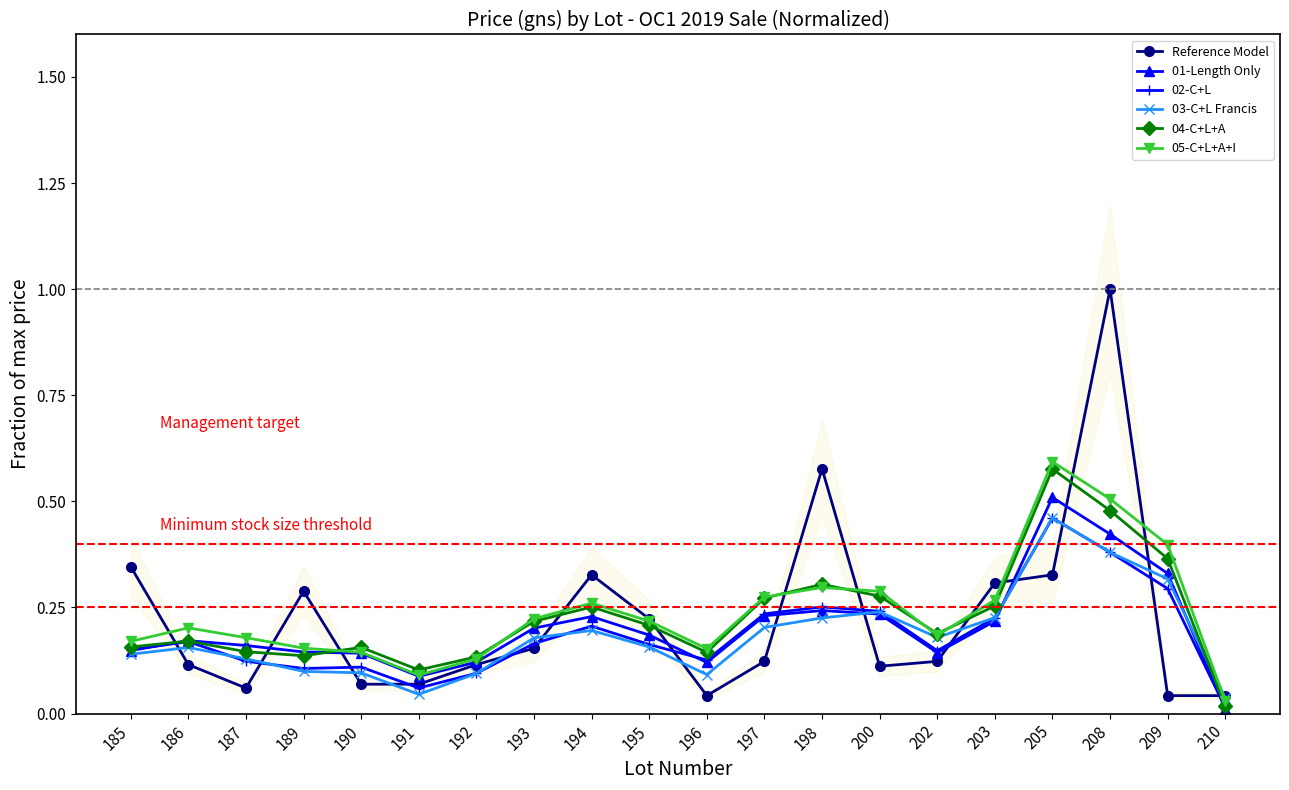

True or false: Reference Model has more than 0 points higher than both neighbors.

True